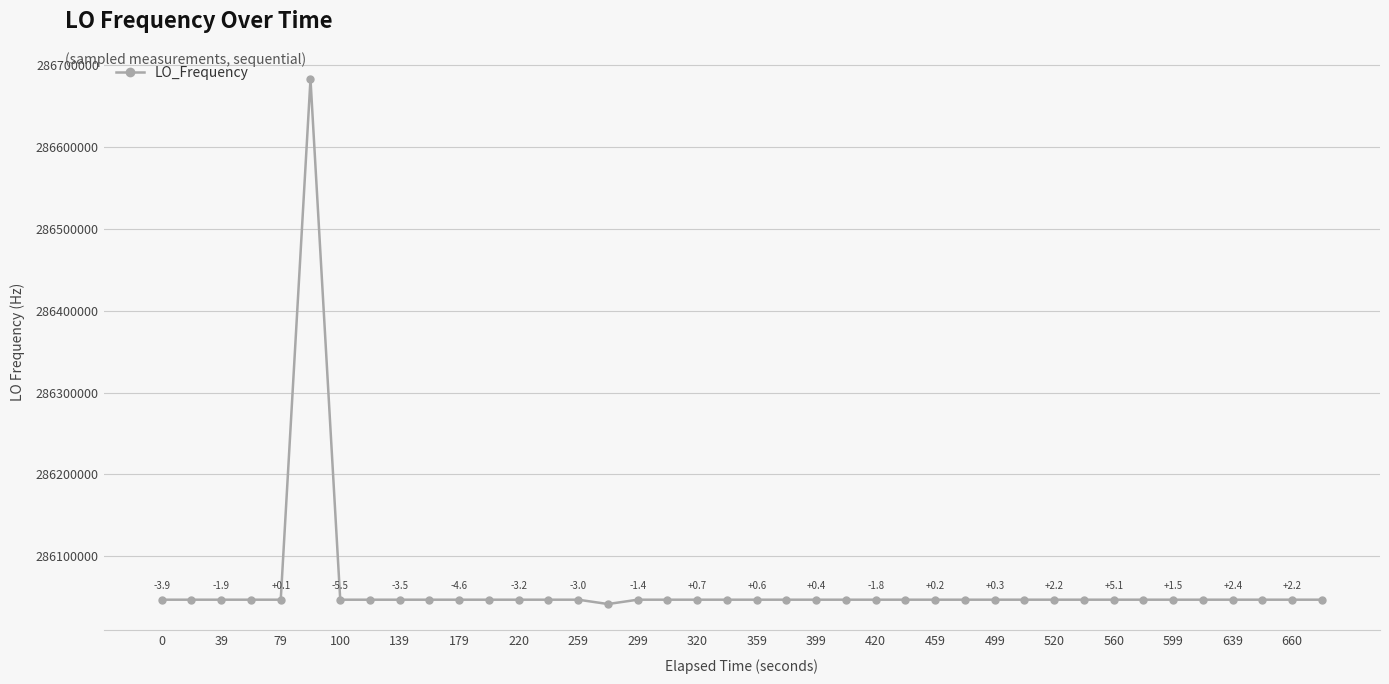

What is the value of the 9th point from the left?

286046998.5